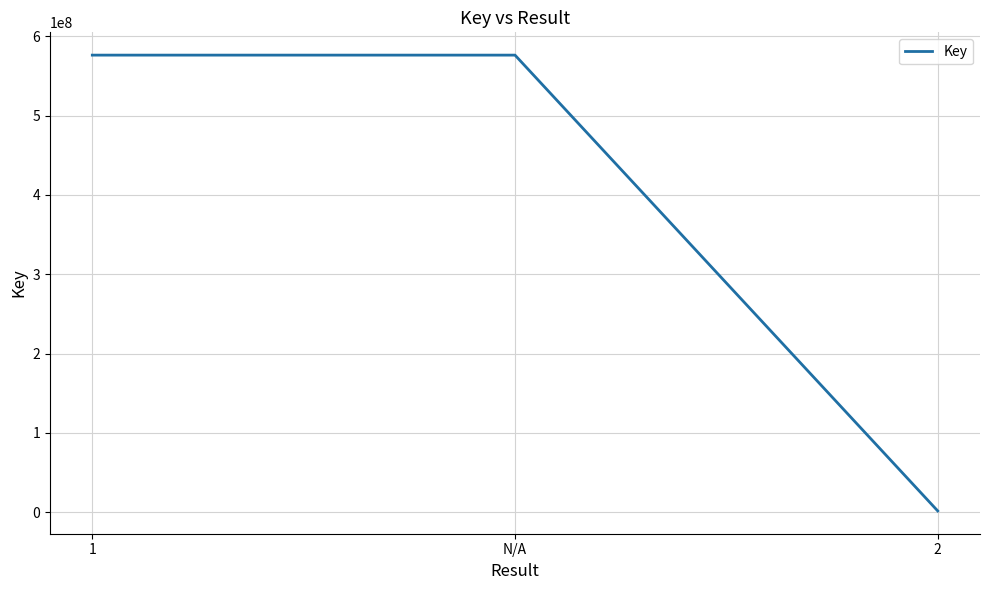

Which has a higher value, N/A or 2?

N/A